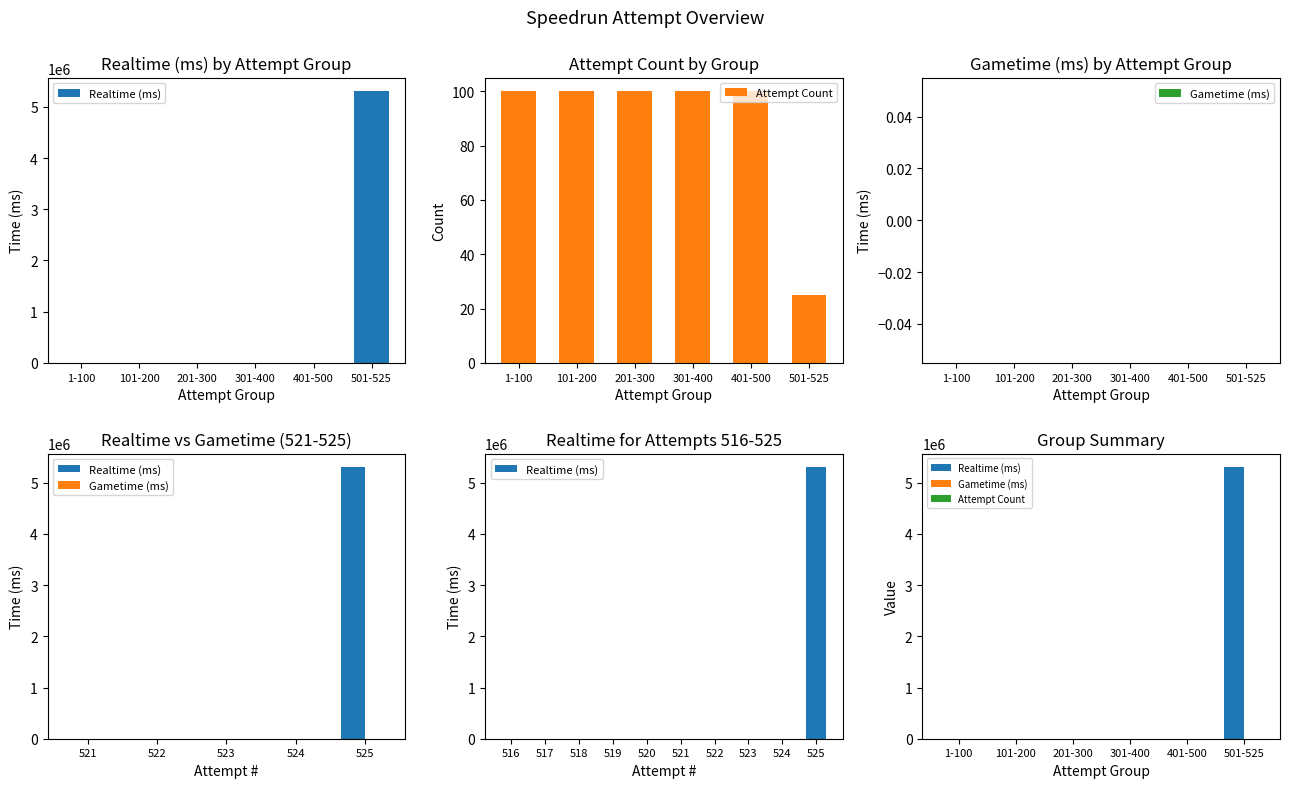

At which category does the chart reach its peak across all series?

501-525